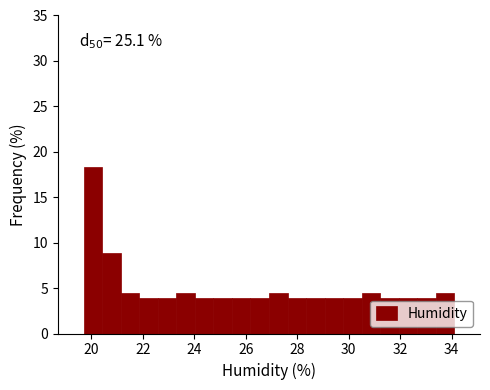

Around what value on the x-axis is the tallest bar? Give the approximate position of its centre, as read against the axis.

20.0